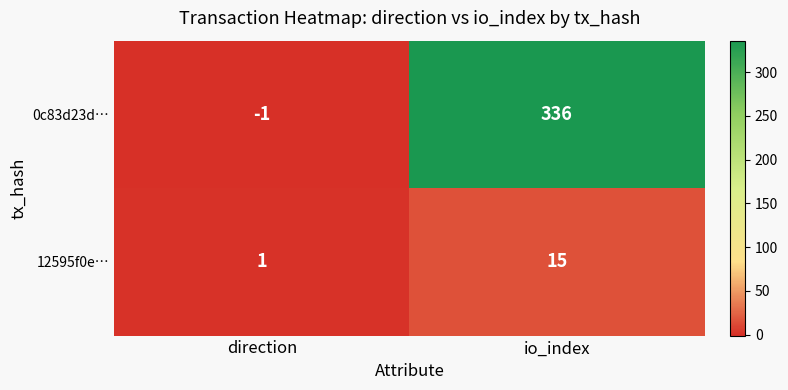

Reading right to left, extract all data points from this chart.

0c83d23d…: 336	-1
12595f0e…: 15	1